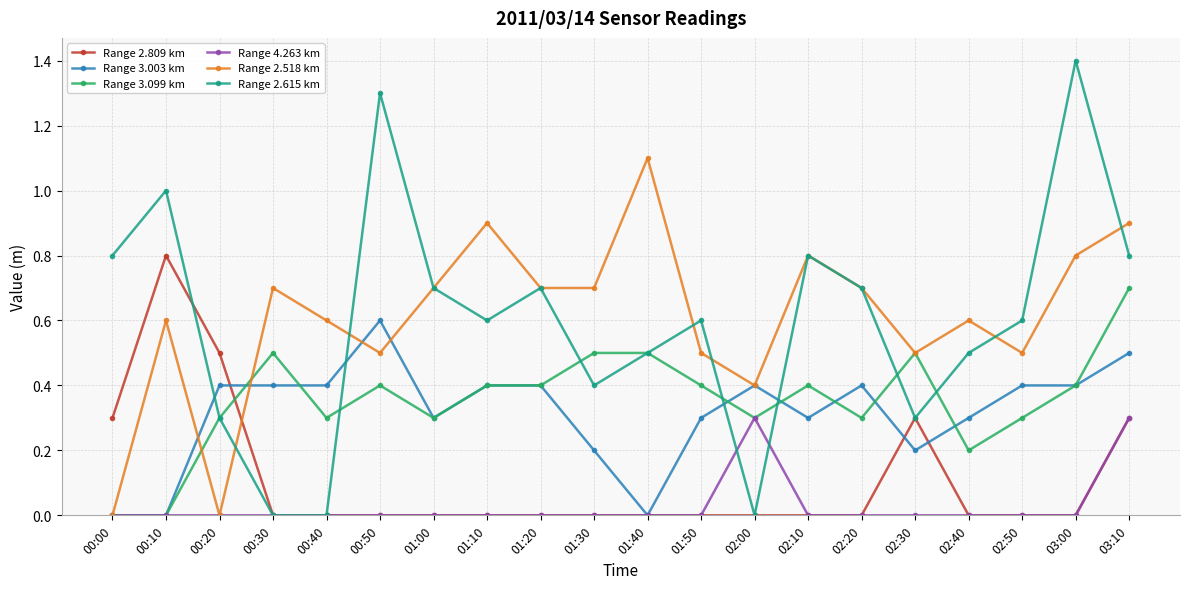

What is the label of the 3rd point from the left?

00:20